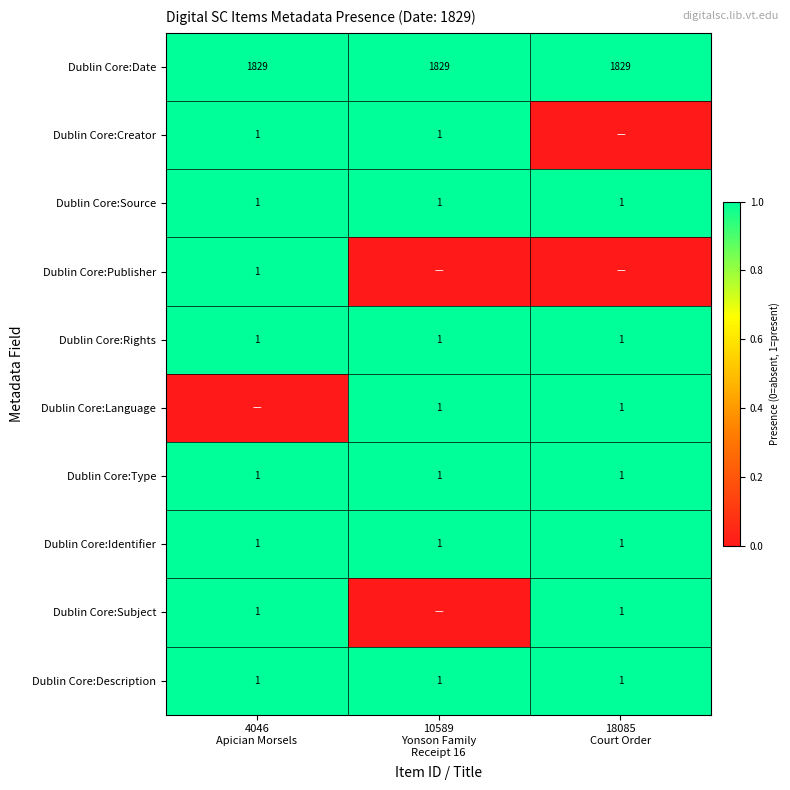

Which category has the highest value across all series?

4046
Apician Morsels